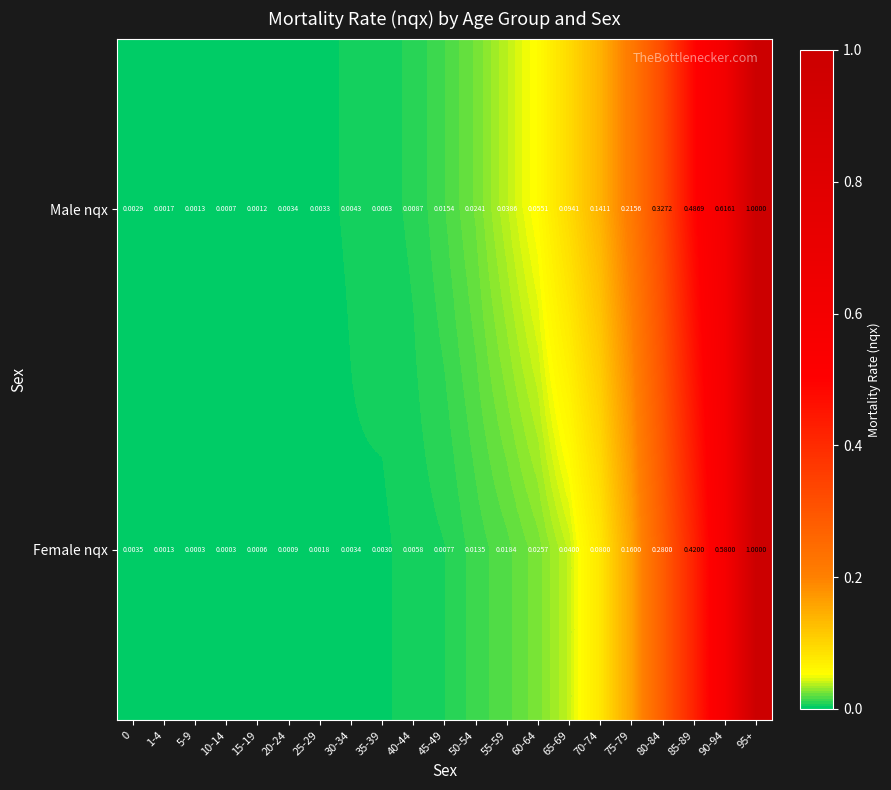

Which series changed the most between 55-59 and 80-84?

Male nqx